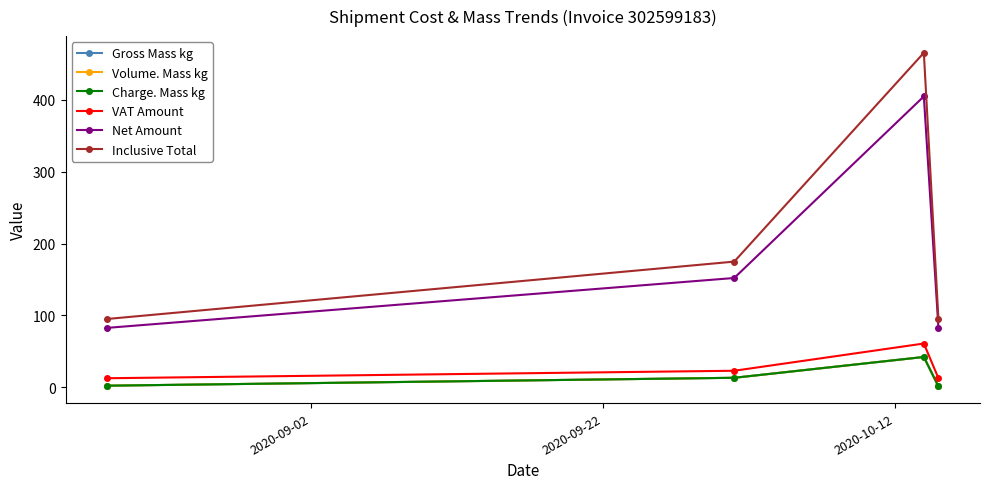

Reading left to right, transcribe all the data shown in this chart.

Gross Mass kg: 2.0	13.0	42.0	1.0
Volume. Mass kg: 2.0	13.0	42.0	1.0
Charge. Mass kg: 2.0	13.0	42.0	1.0
VAT Amount: 12.4	22.8	60.7	12.4
Net Amount: 82.5	152.0	404.9	82.5
Inclusive Total: 94.9	174.8	465.6	94.9